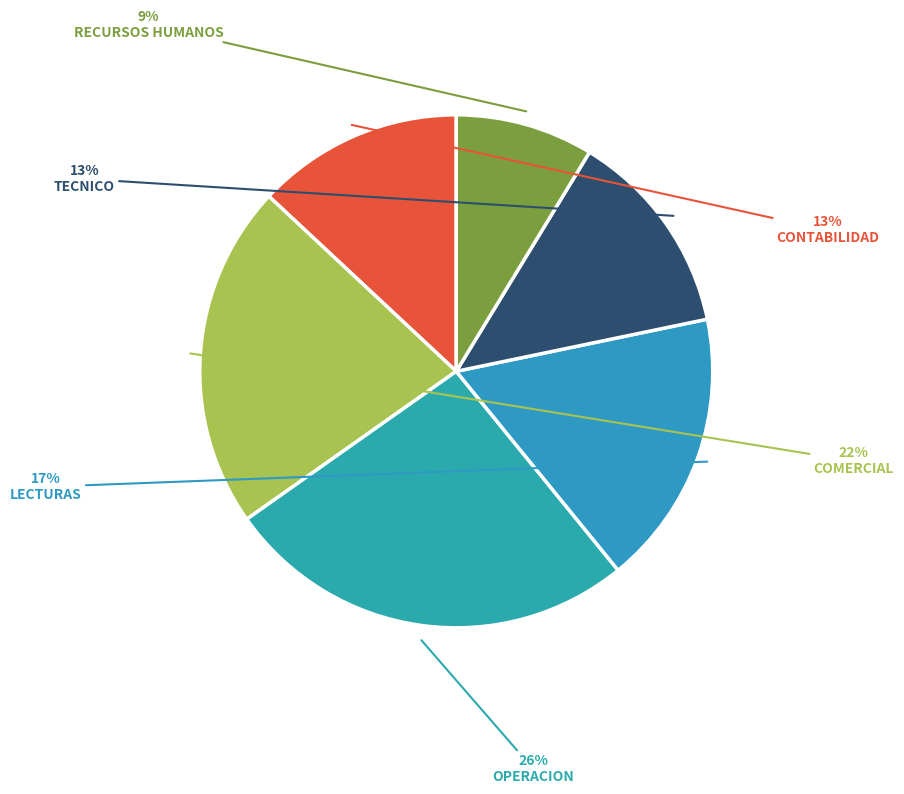

Count the number of slices in the pie.

6